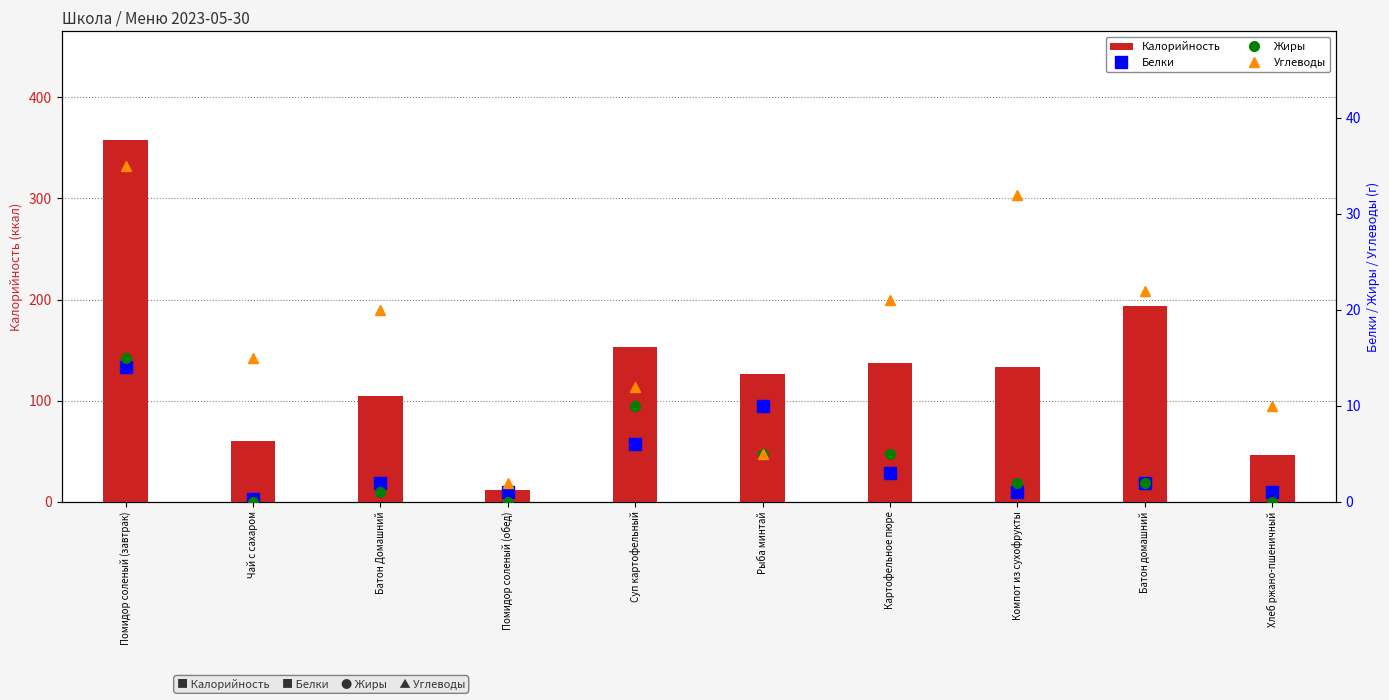

Read the Углеводы value at Чай с сахаром.

15.0